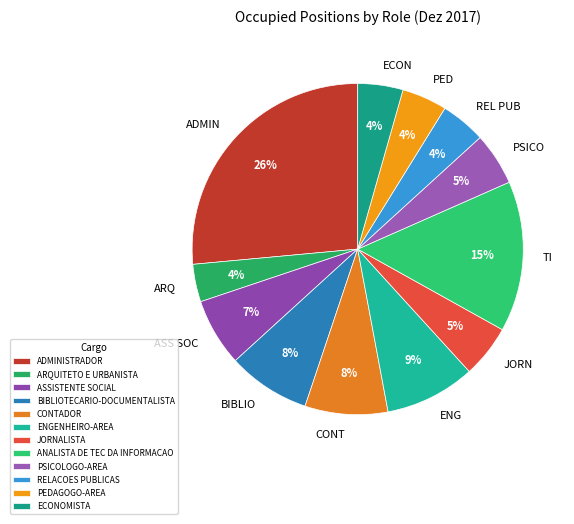

Combined, do REL PUB and ADMIN account for over 50%?

No